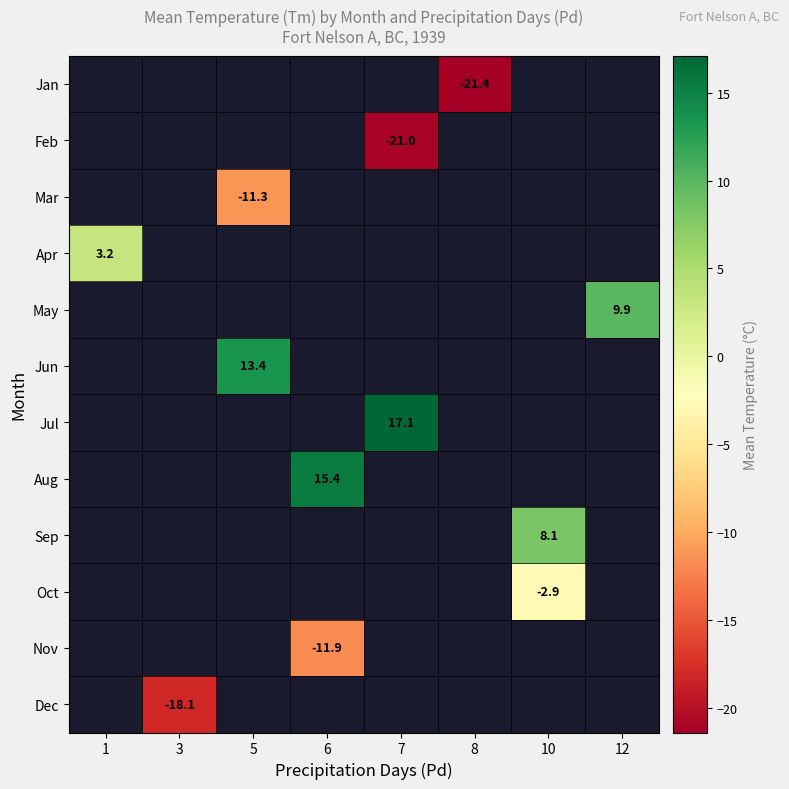

Between 7 and 8, which is larger?

8